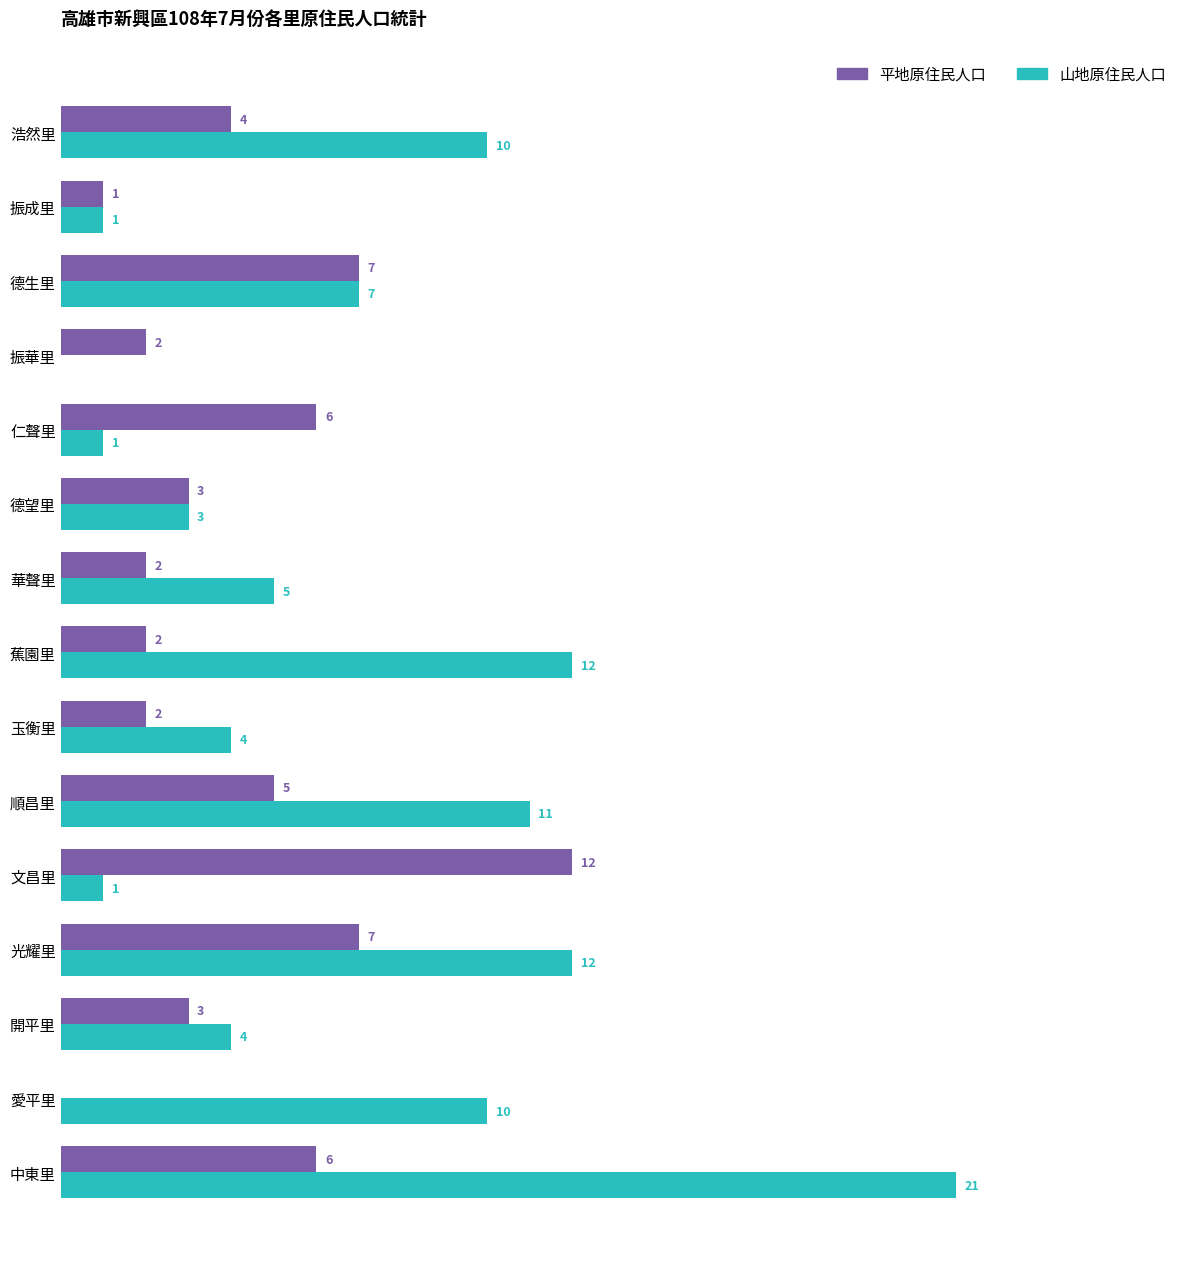

At which category is the sum across all series the highest?

中東里